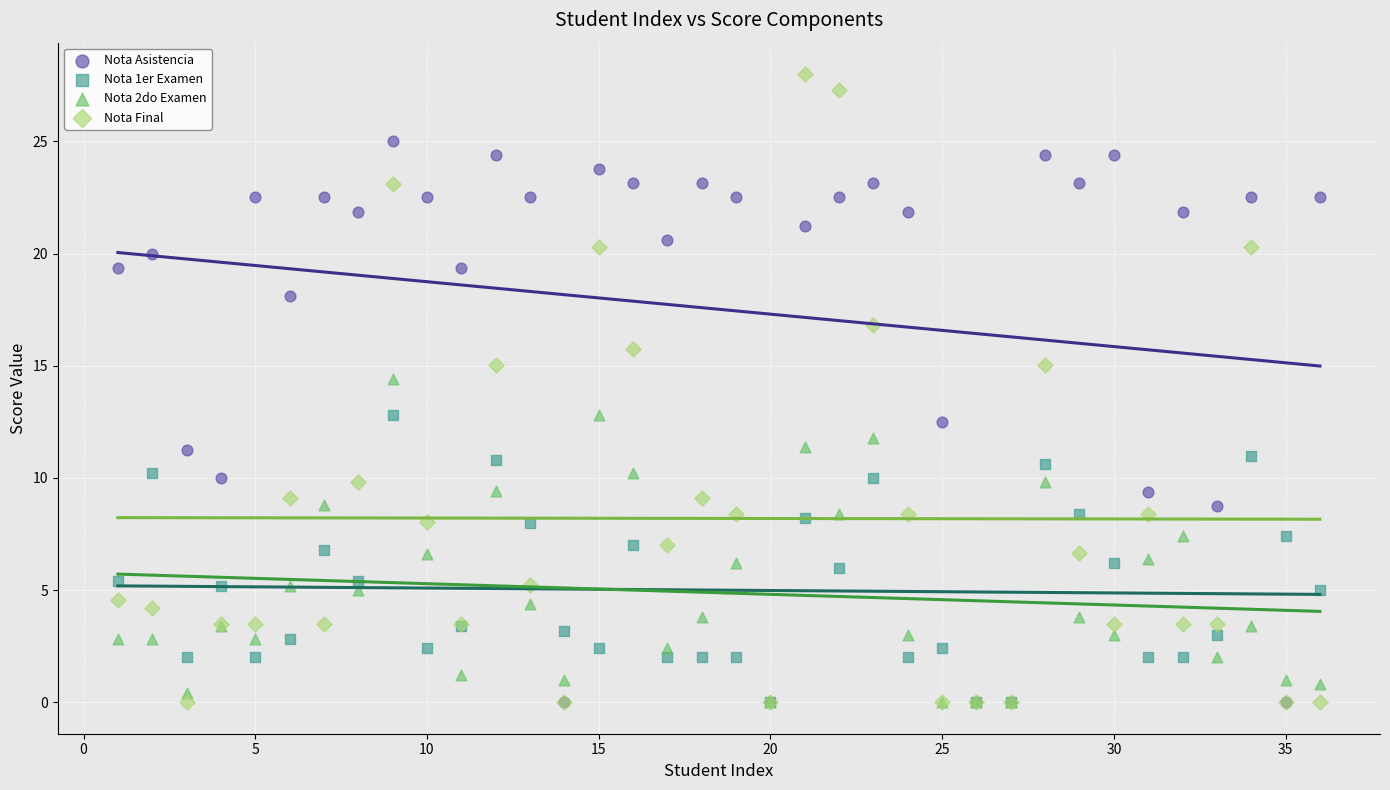

Which series has the widest spread of Y values?

Nota Final